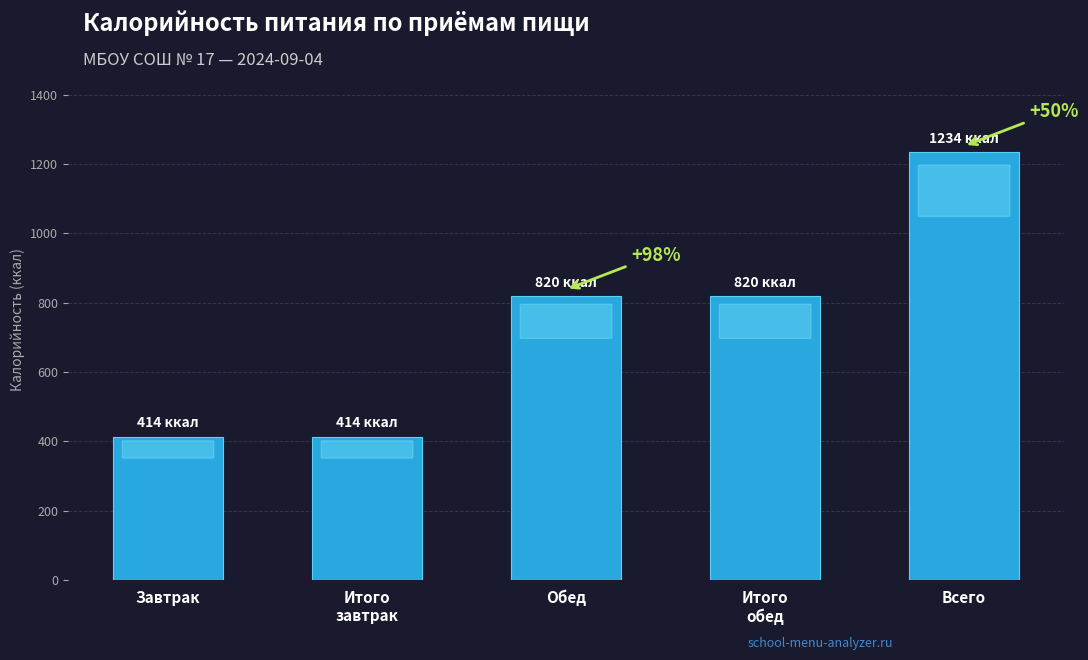

What is the change in value from Завтрак to Обед?

+406